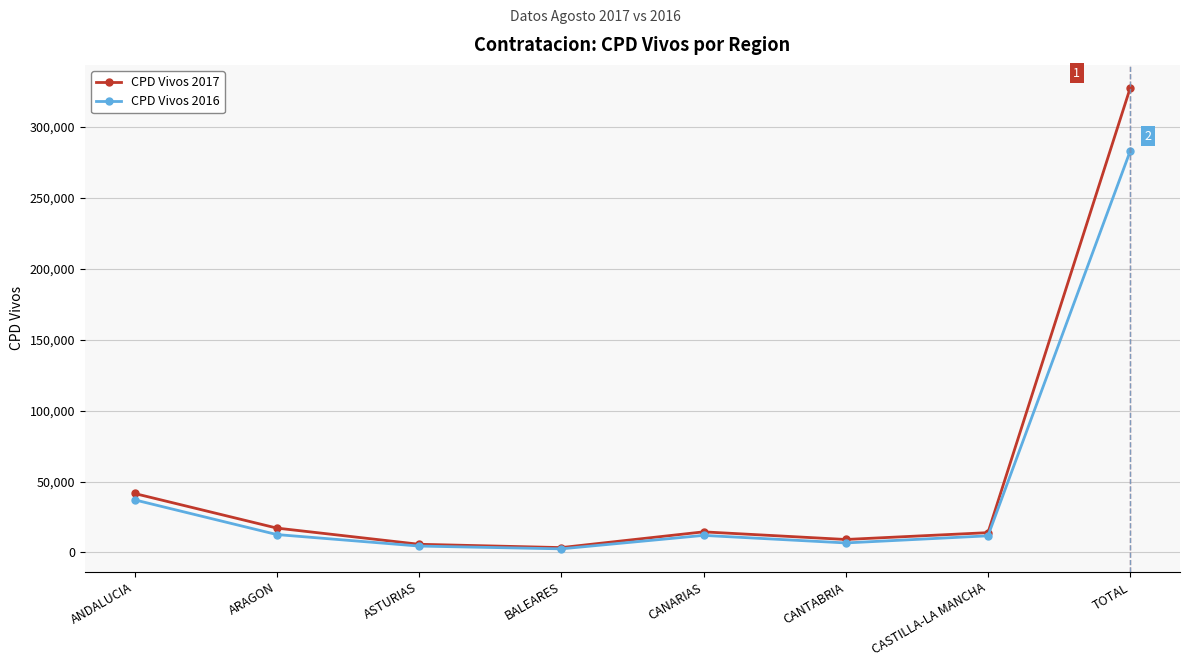

What is the difference between the highest and lowest values at CANARIAS?

2489.7